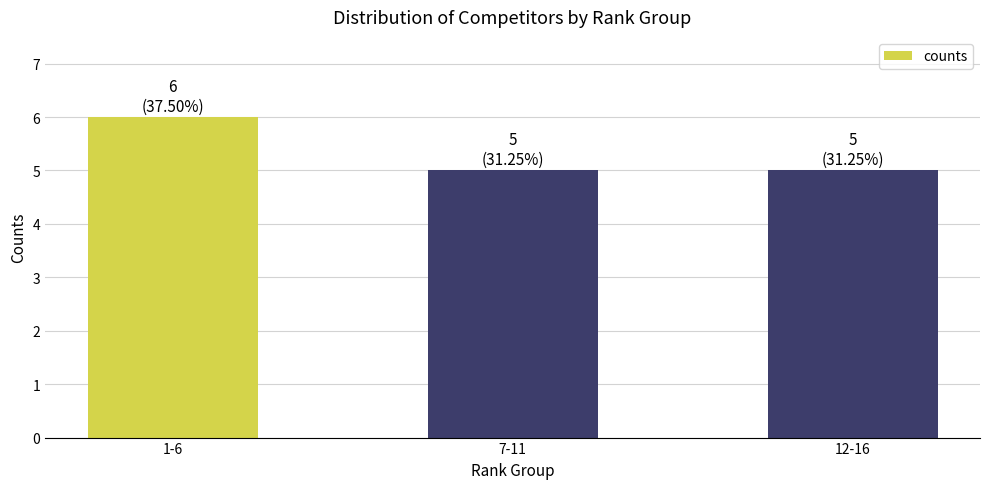

Which has a higher value, 12-16 or 1-6?

1-6